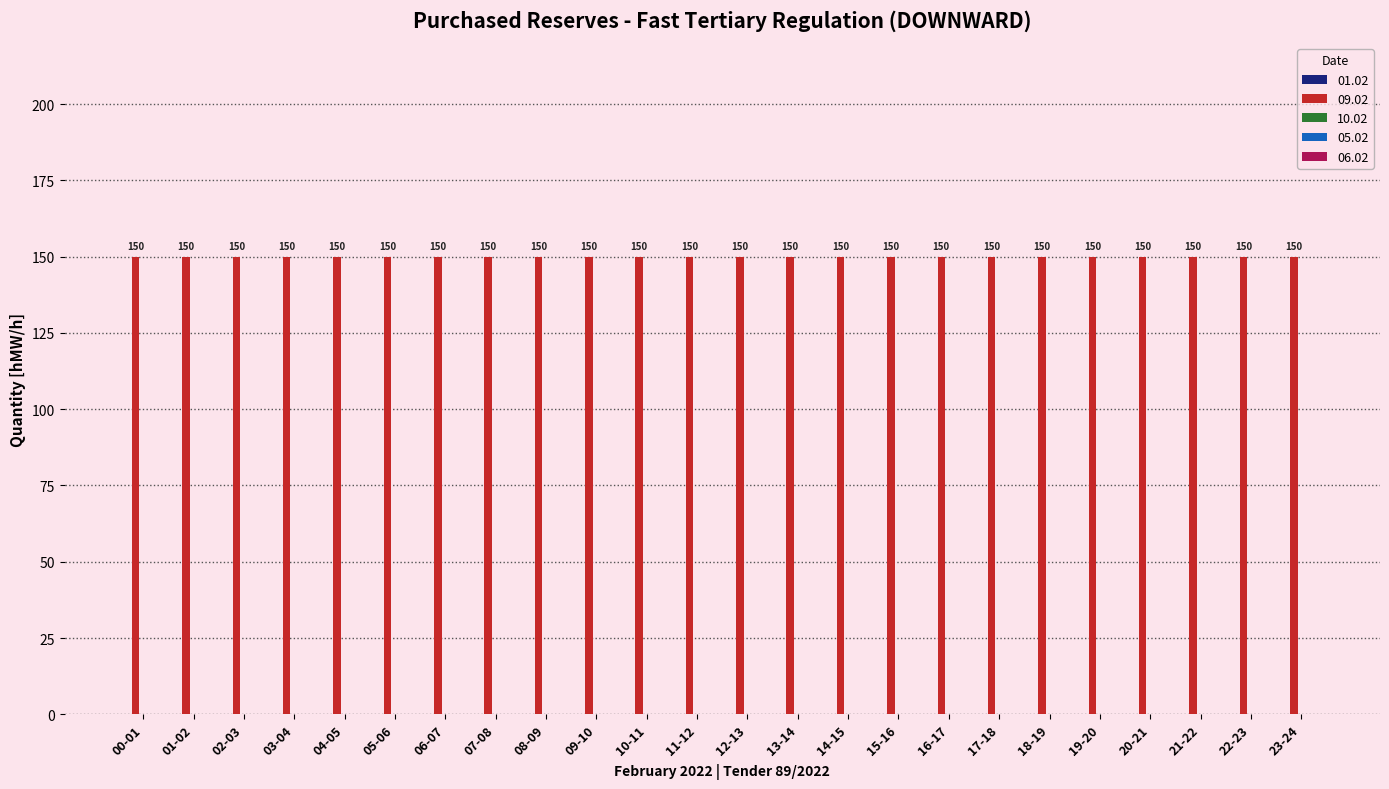

True or false: 09.02 has a value of 150 at 11-12.

True